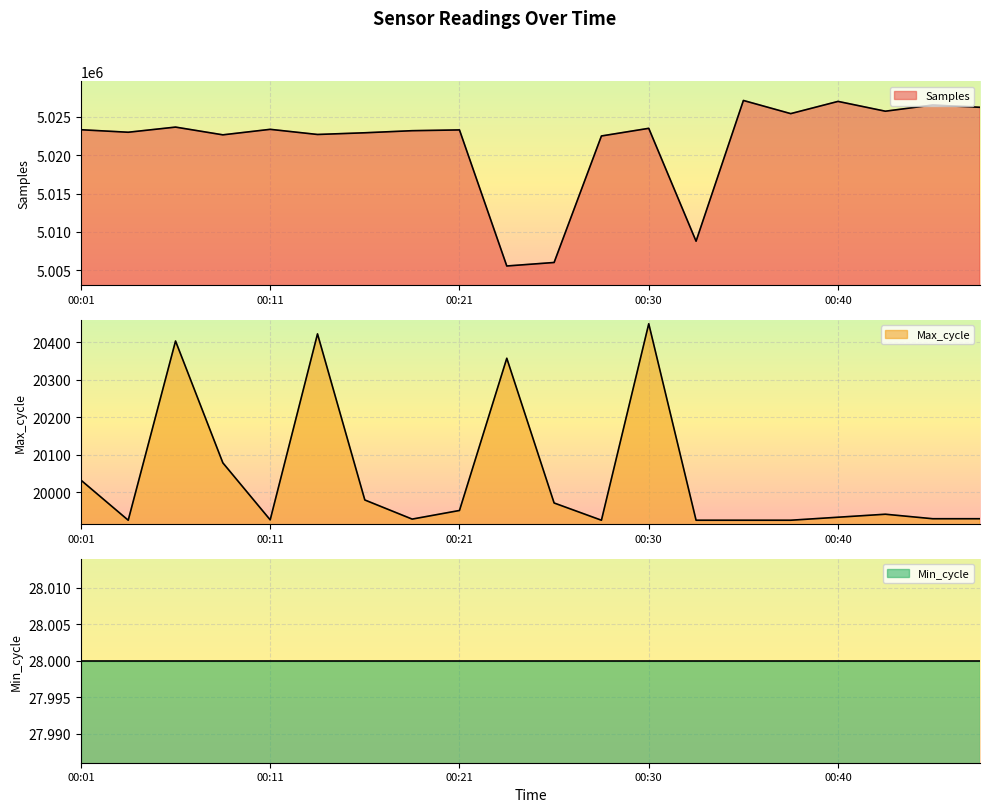

True or false: Max_cycle and Samples cross at least once.

False